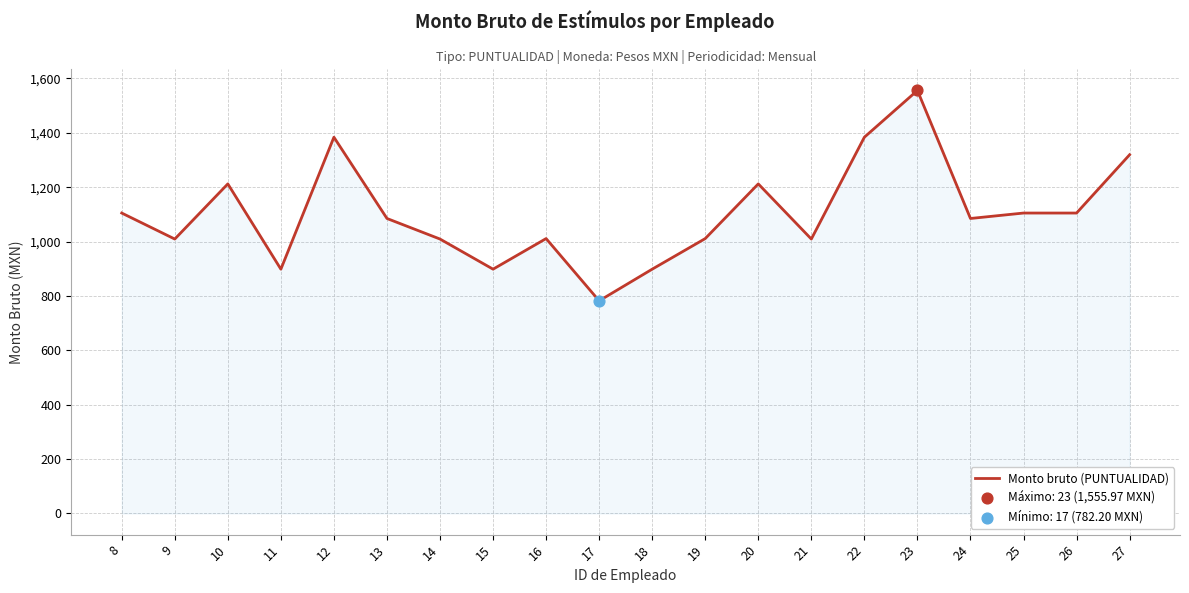

What is the ratio of the value at 8 to the value at 26?

1.0